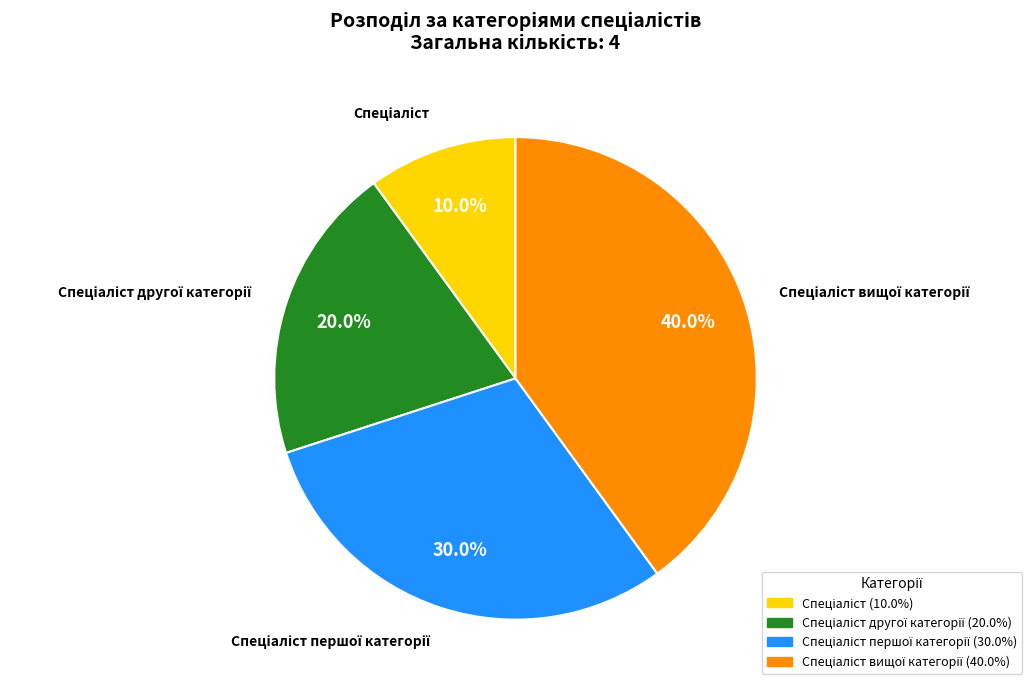

Is there any slice that represents more than half of the pie?

No